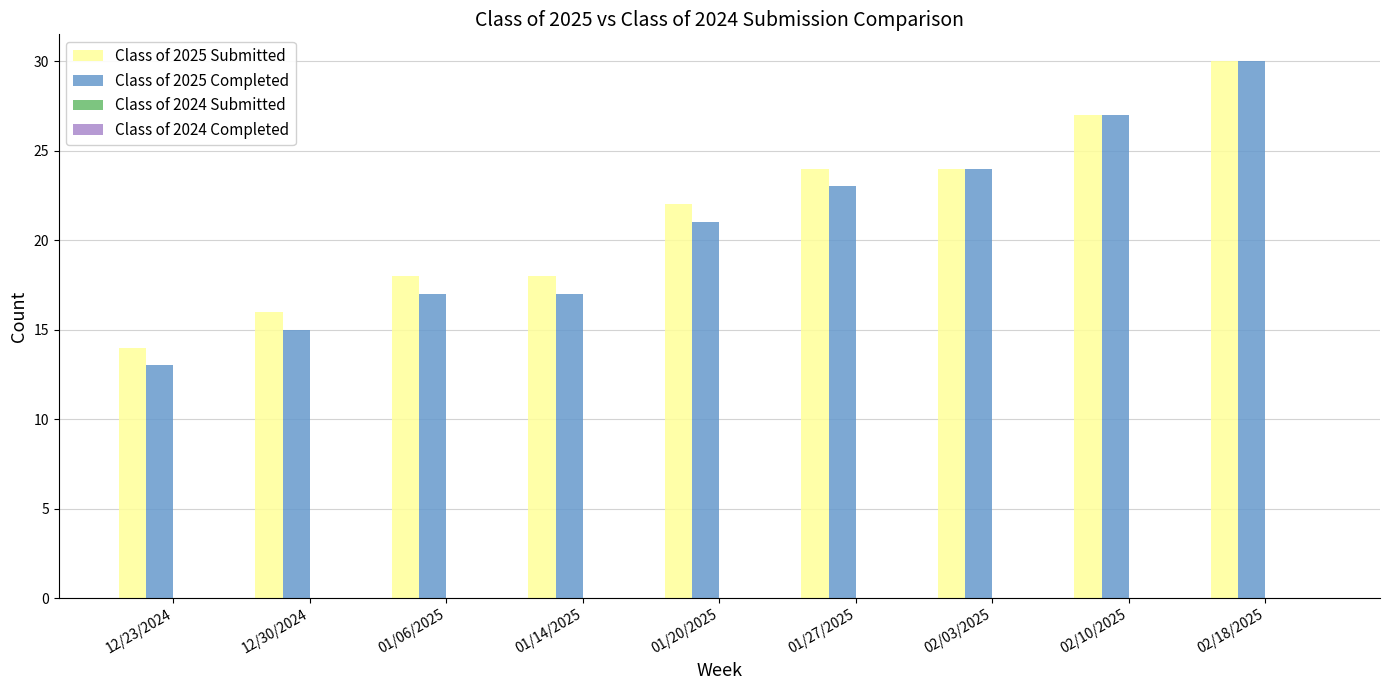

At which category is the sum across all series the highest?

02/18/2025